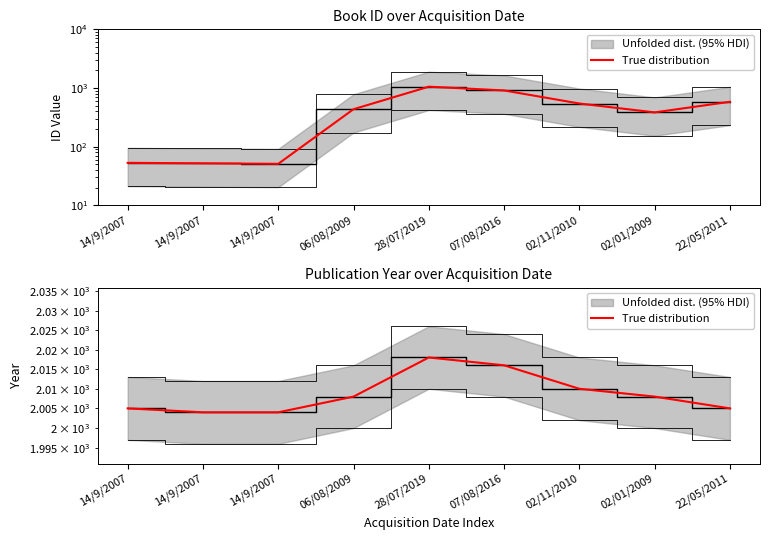

What is the label of the 3rd point from the right?

02/11/2010